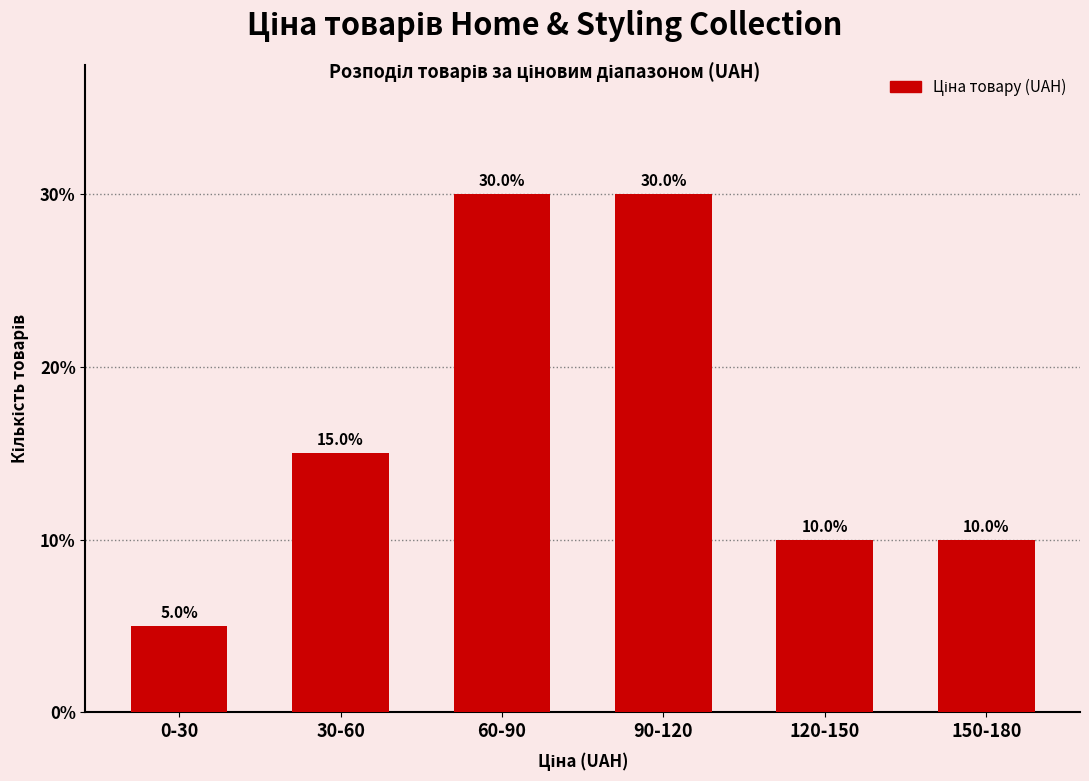

Reading left to right, list all the values displayed in this chart.

0-30=5	30-60=15	60-90=30	90-120=30	120-150=10	150-180=10